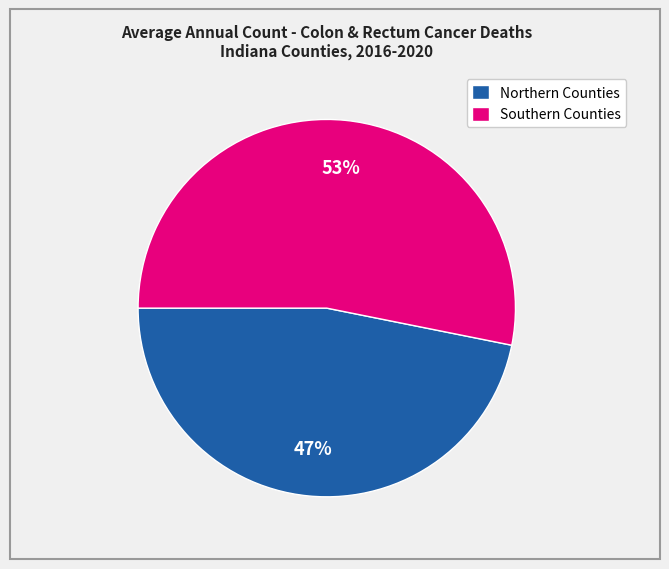

Is the sum of Northern Counties and Southern Counties greater than half?

Yes